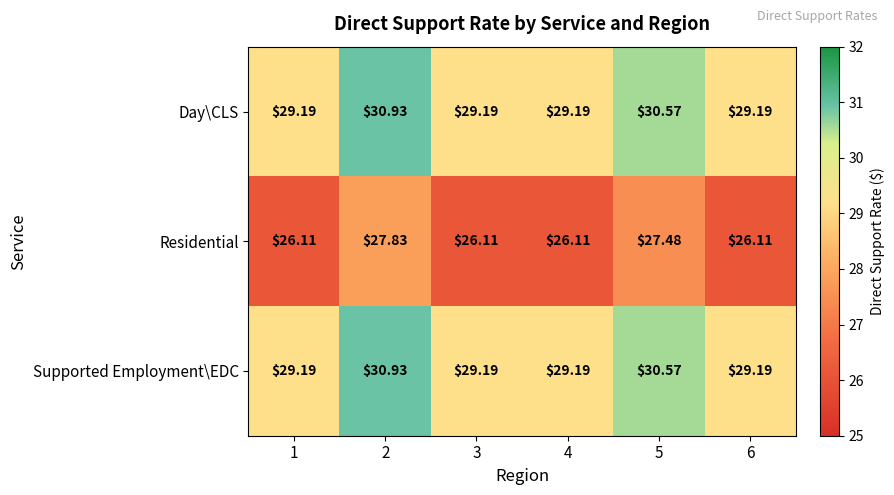

Is the value of Day\CLS at 6 greater than the value of Supported Employment\EDC at 5?

No